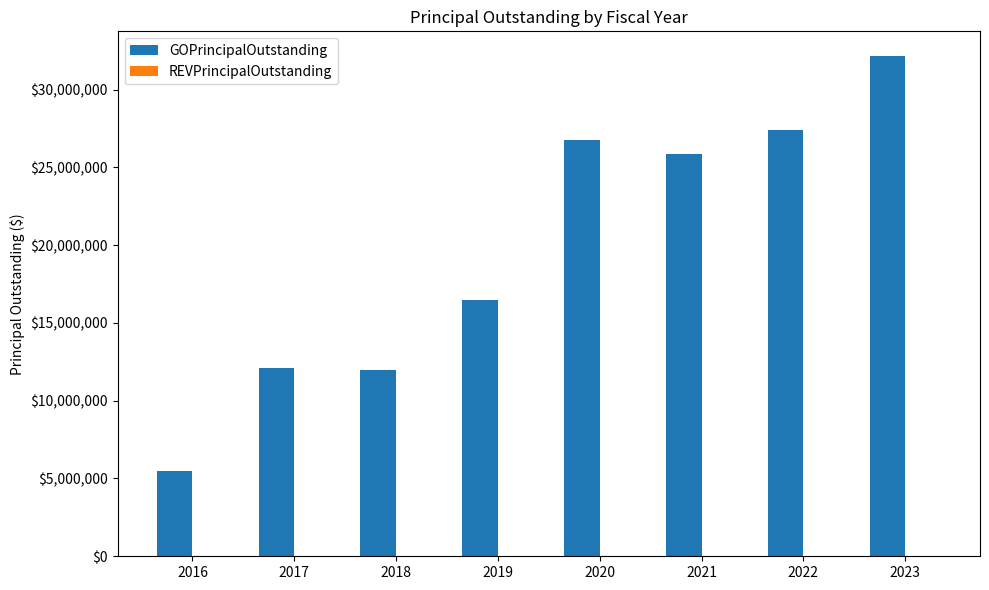

What is the sum of the values at 2022 and 2019?

43880000